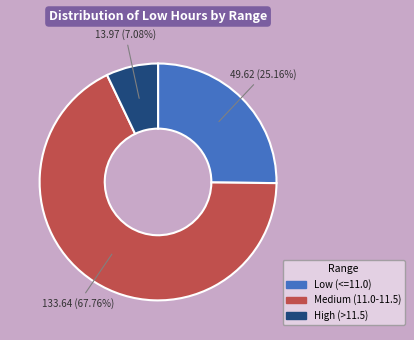

Is there a majority slice in this chart?

Yes